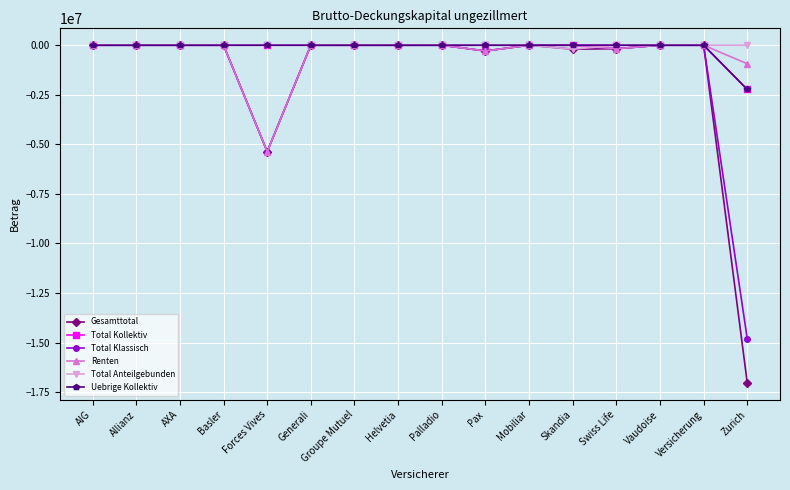

True or false: Gesamttotal has more than 2 points higher than both neighbors.

False